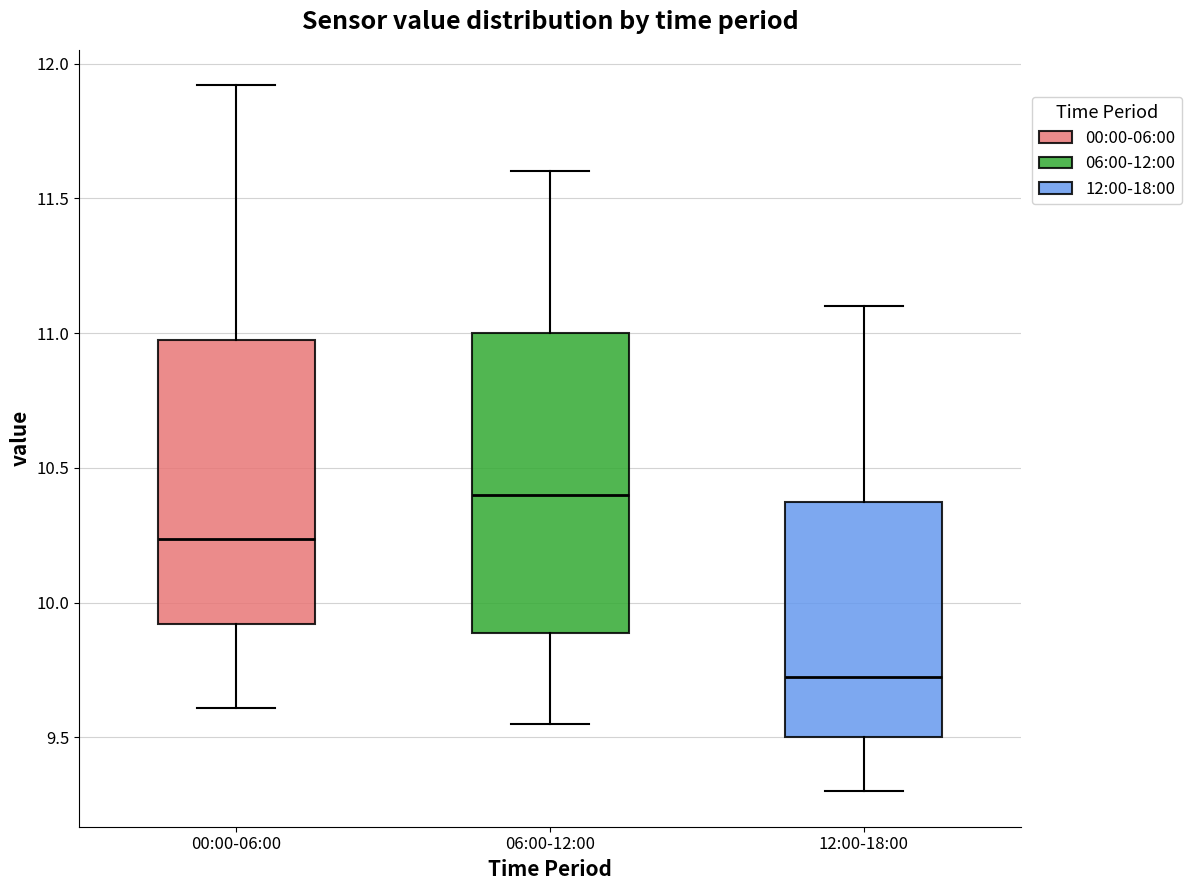

Which box has the highest median line?

06:00-12:00